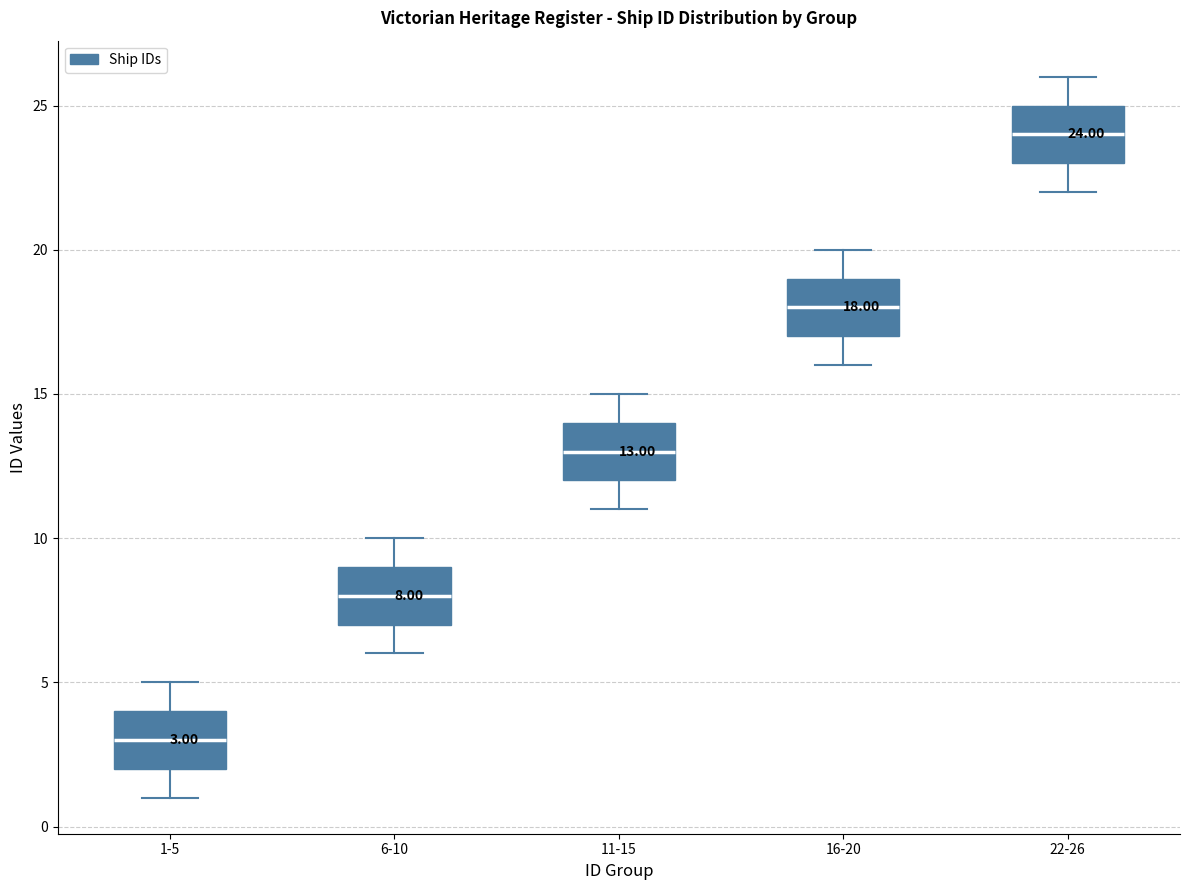

Which box's median line is the lowest?

1-5